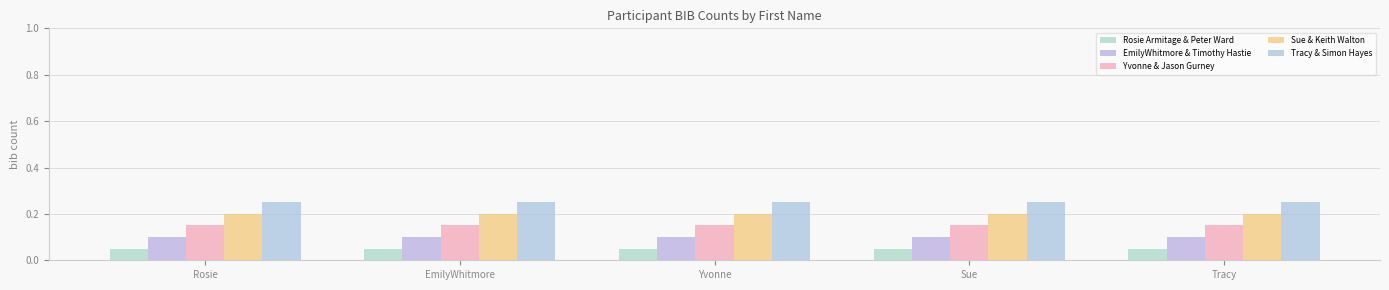

True or false: Tracy & Simon Hayes has a value of 0.4 at Rosie.

False